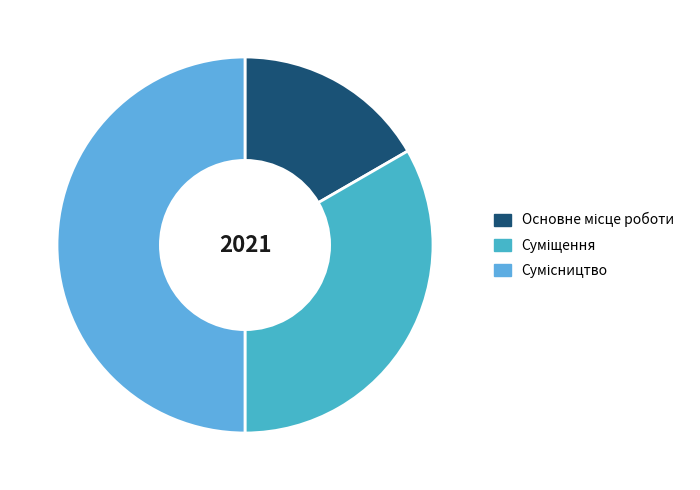

Which category has the biggest portion of the pie?

Сумісництво